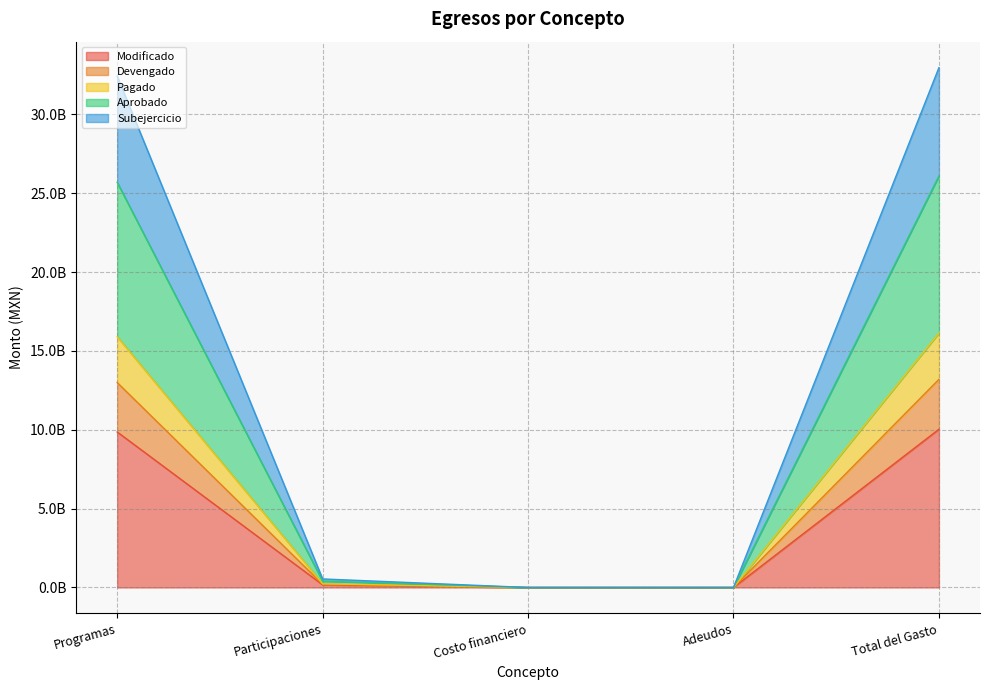

What are all the series names shown in the legend?

Modificado, Devengado, Pagado, Aprobado, Subejercicio